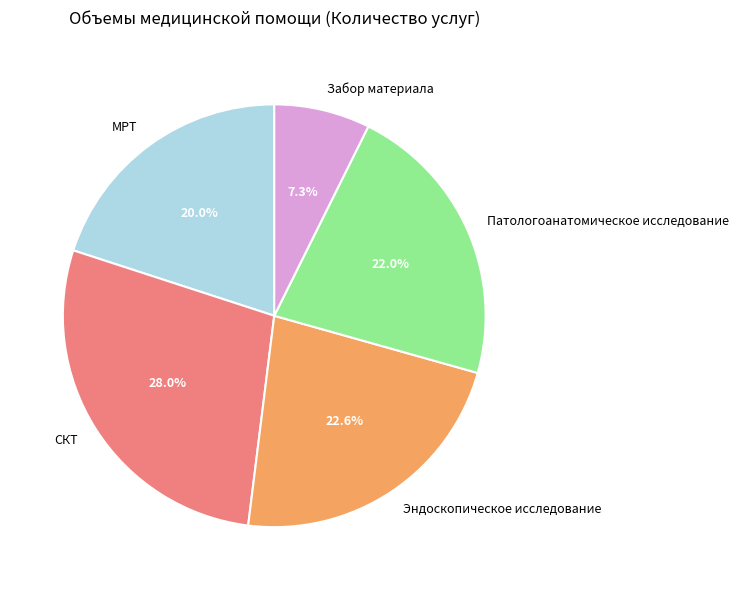

What is the largest slice in the pie chart?

СКТ